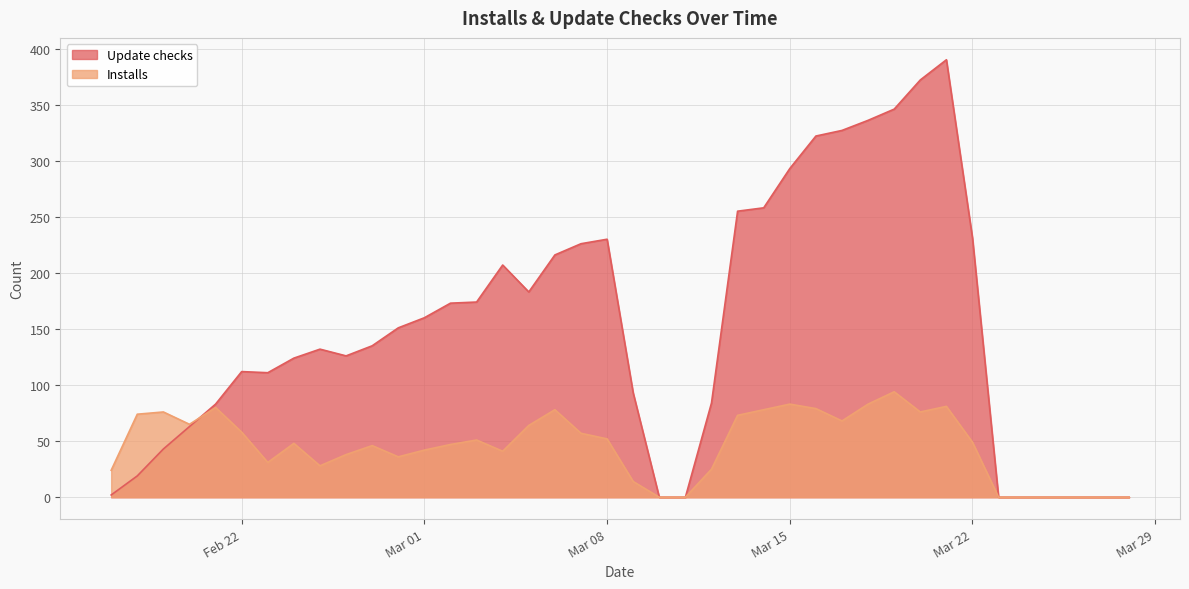

Which series has the largest total across all categories?

Update checks